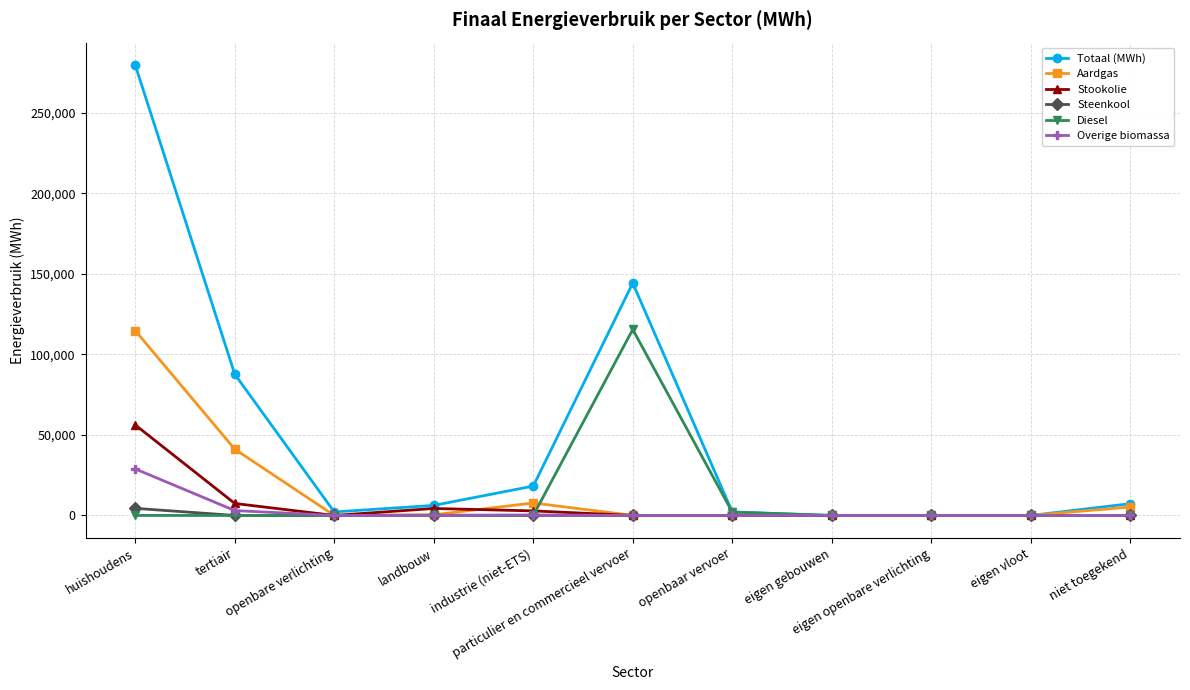

Count the number of data series in this chart.

6